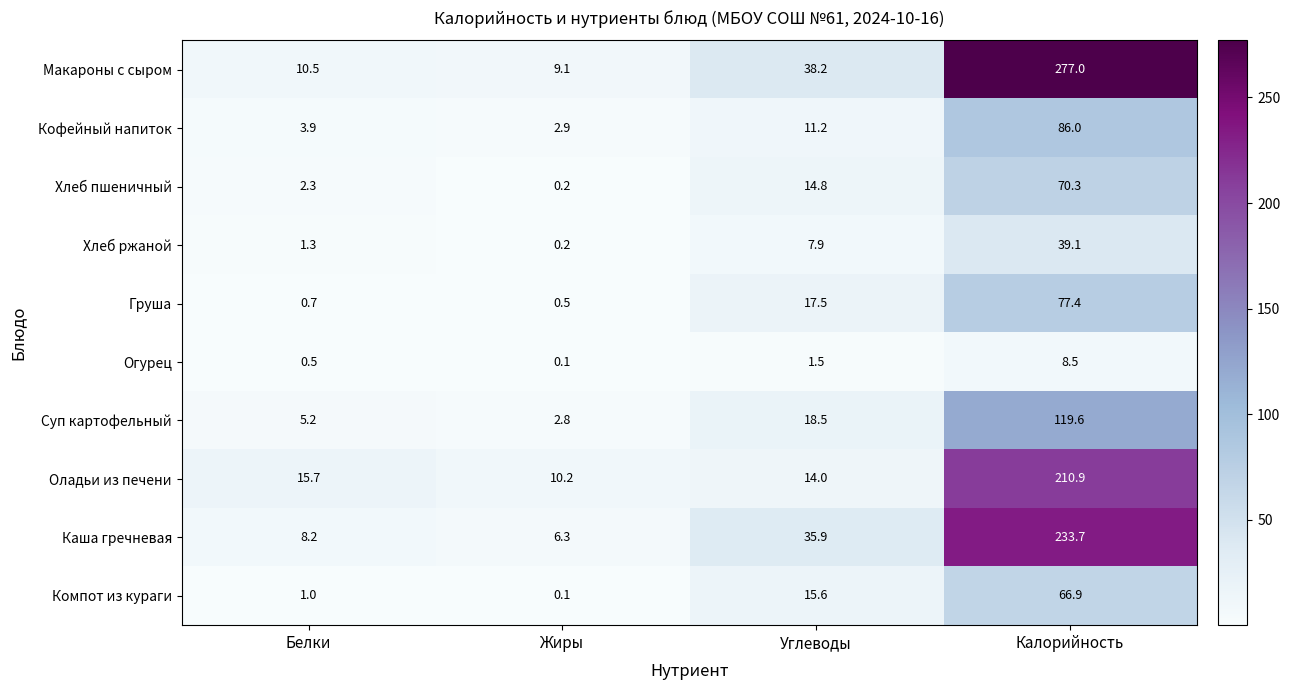

Which series has the largest total across all categories?

Макароны с сыром